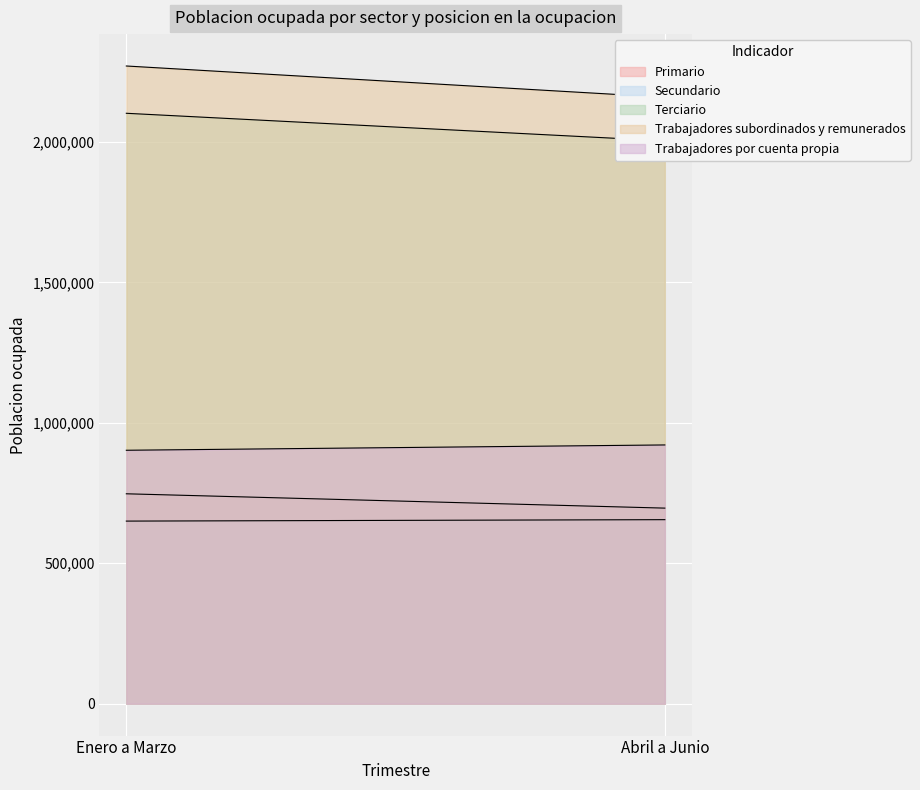

Is it true that Trabajadores subordinados y remunerados equals 2159602 at Abril a Junio?

True